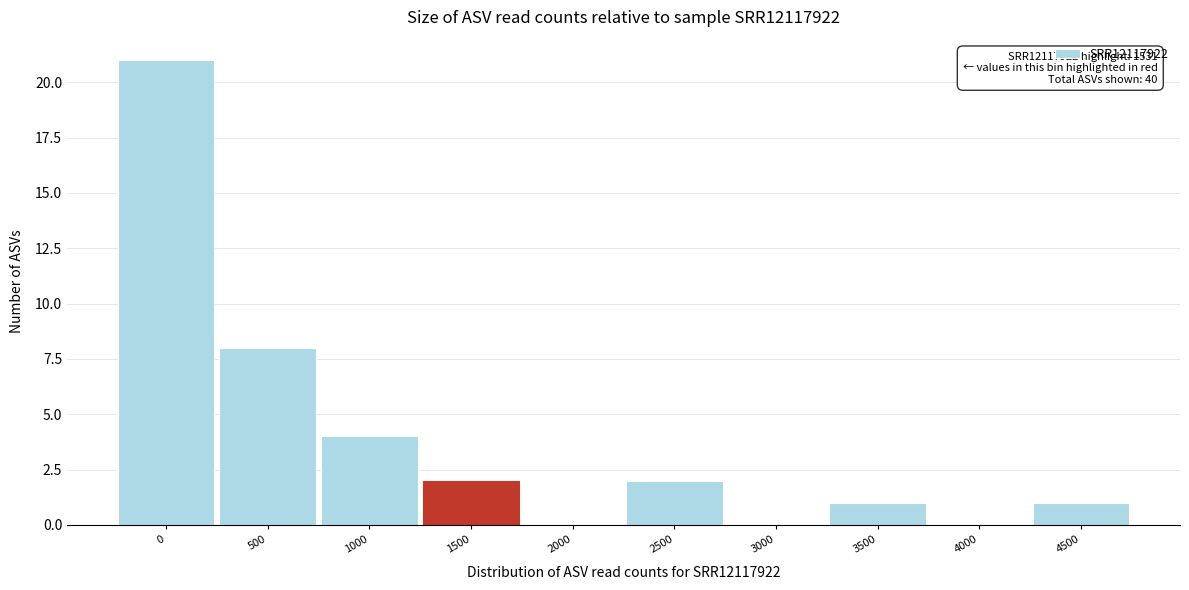

Reading right to left, what are all the values shown in this chart?

4500=1	4000=0	3500=1	3000=0	2500=2	2000=0	1500=2	1000=4	500=8	0=21